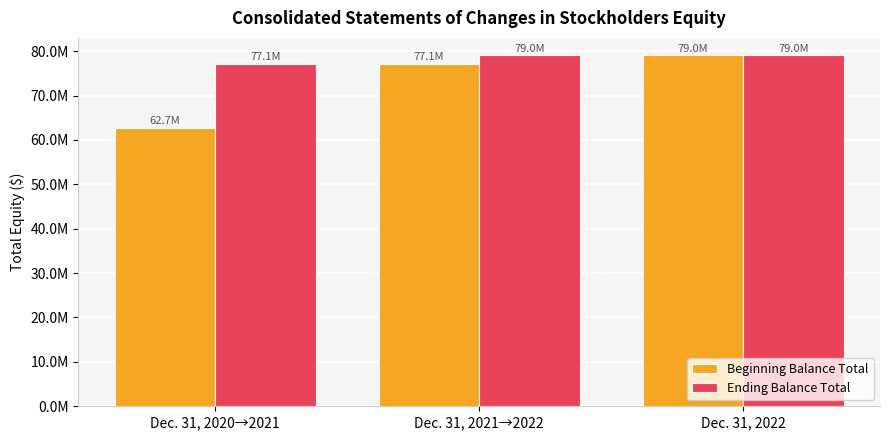

What are all the series names shown in the legend?

Beginning Balance Total, Ending Balance Total